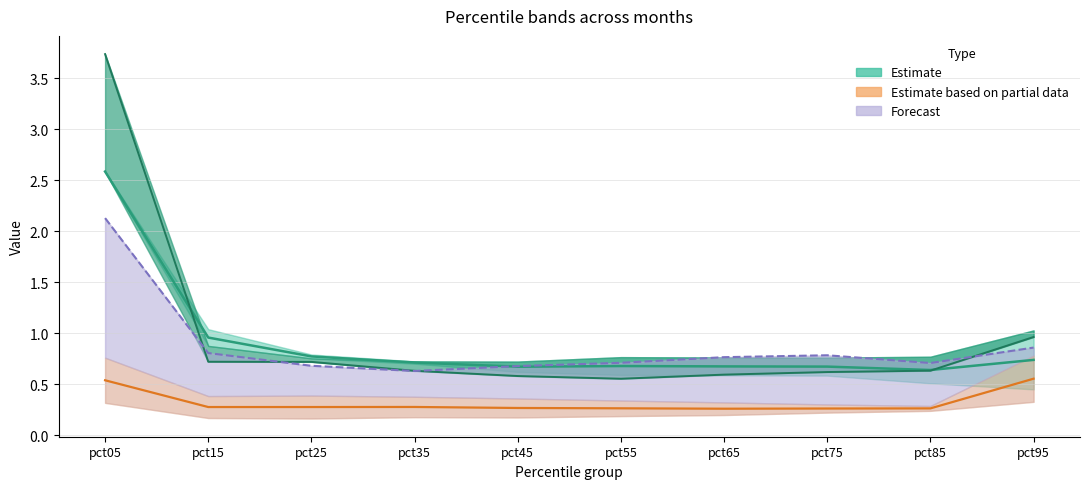

What is the minimum value shown in the chart?

0.3